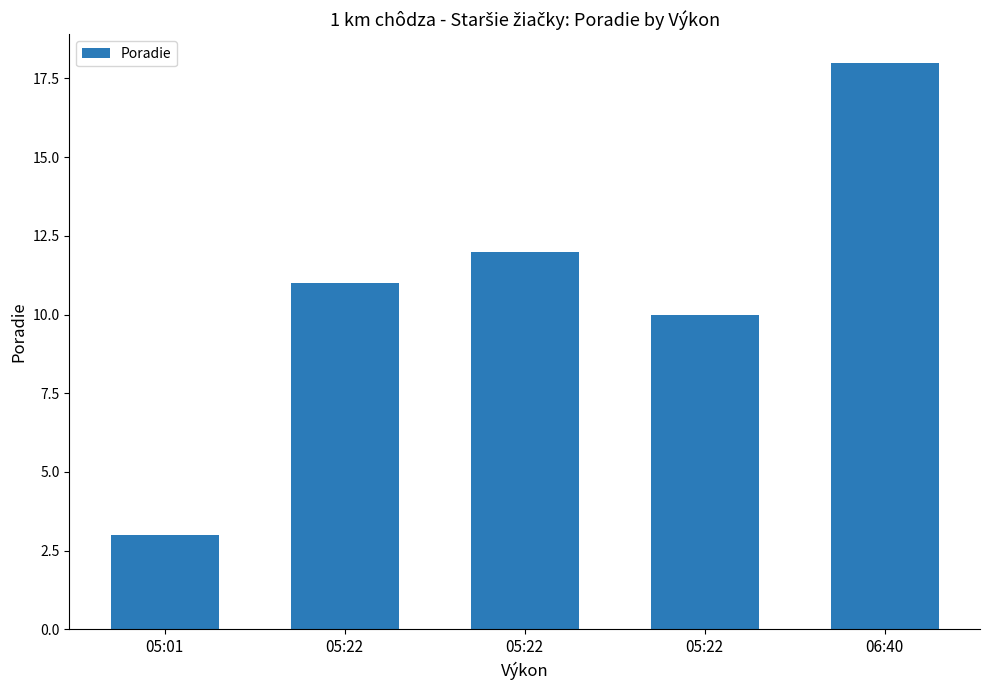

What is the greatest value displayed?

18